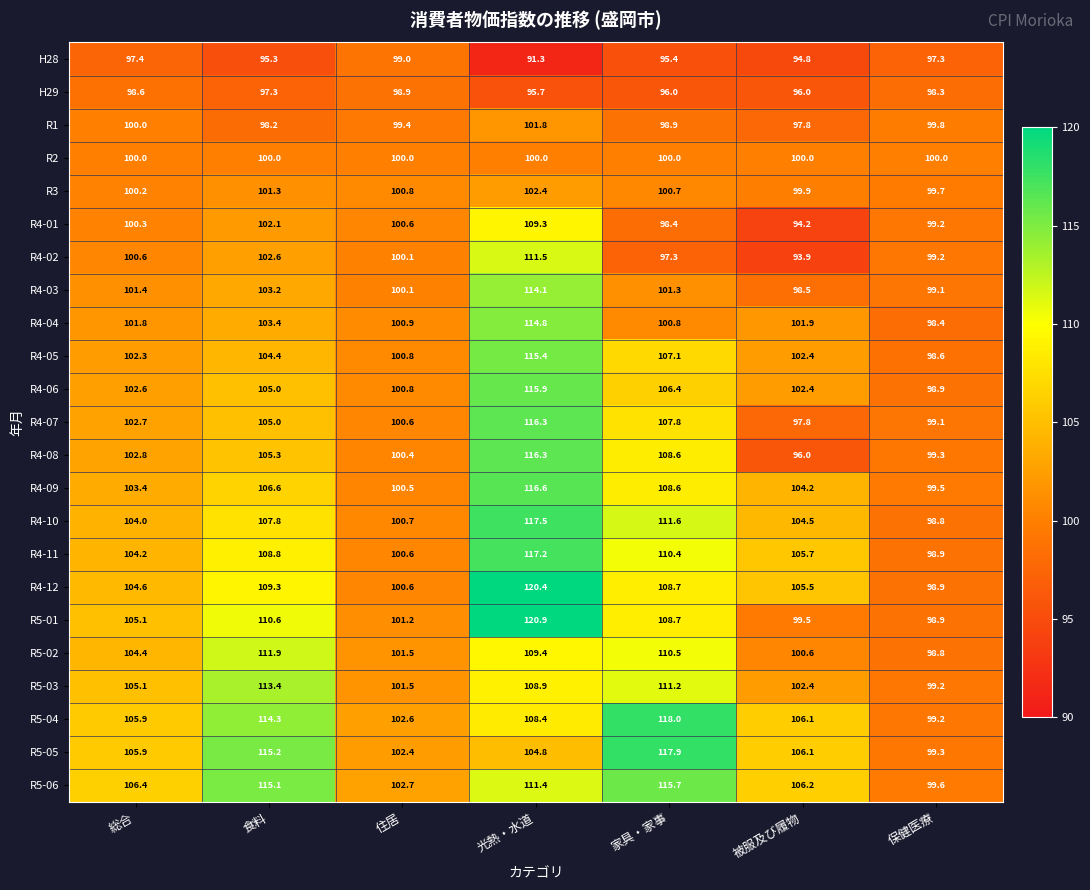

How many categories are shown in the chart?

7